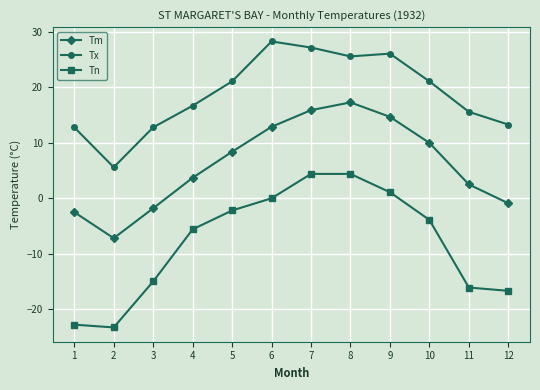

Reading left to right, extract all data points from this chart.

Tm: -2.5	-7.2	-1.8	3.7	8.4	12.9	15.9	17.3	14.7	10.0	2.5	-0.9
Tx: 12.8	5.6	12.8	16.7	21.1	28.3	27.2	25.6	26.1	21.1	15.6	13.3
Tn: -22.8	-23.3	-15.0	-5.6	-2.2	0.0	4.4	4.4	1.1	-3.9	-16.1	-16.7